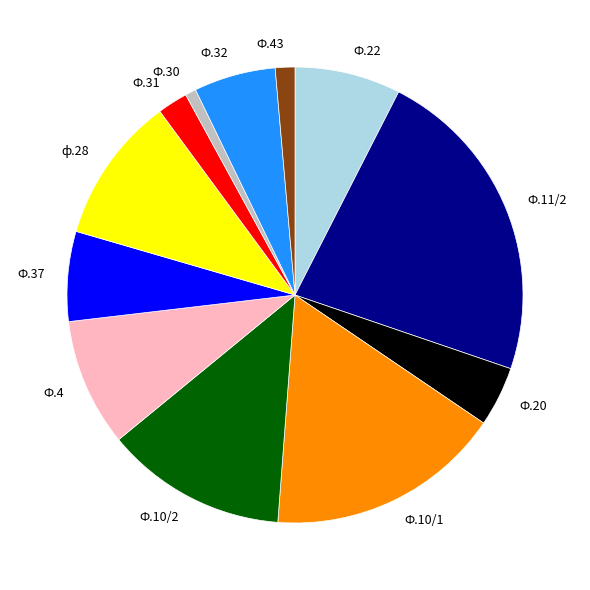

Approximately how many times larger is the value at Ф.4 compared to Ф.32?

1.6